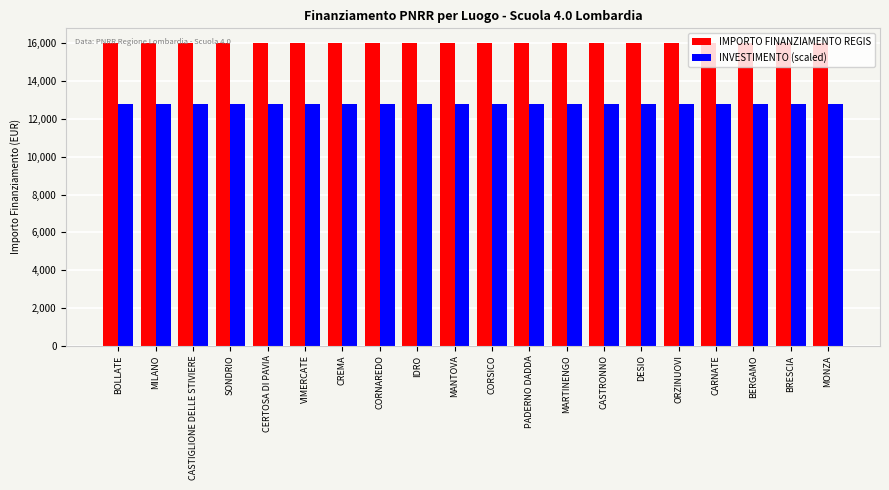

True or false: INVESTIMENTO (scaled) has a value of 12800 at CERTOSA DI PAVIA.

True